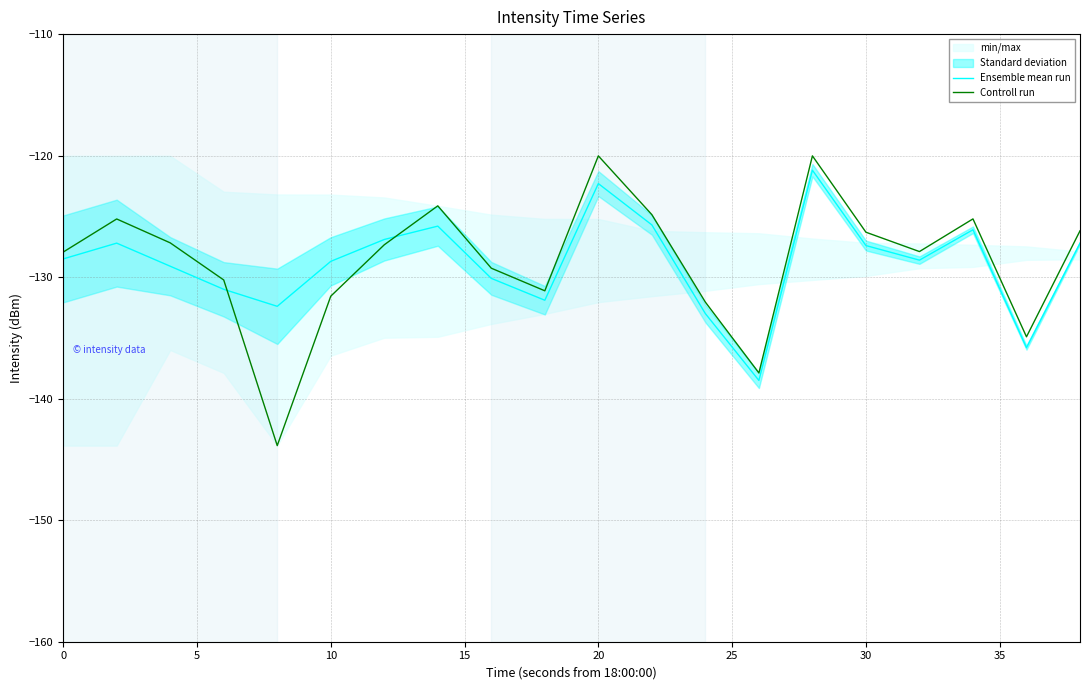

True or false: Ensemble mean run has a value of -128.5 at 0.

True